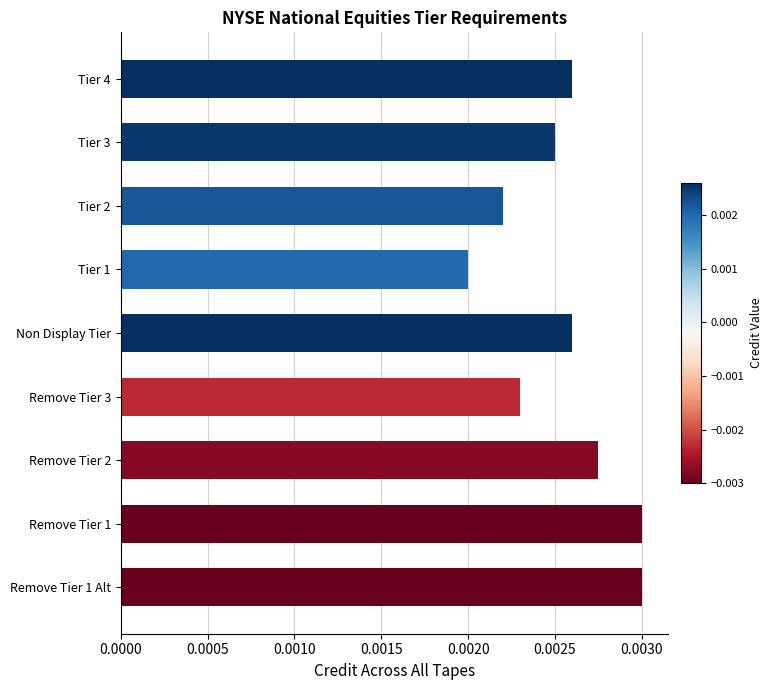

Between Tier 4 and Tier 2, which is larger?

Tier 4